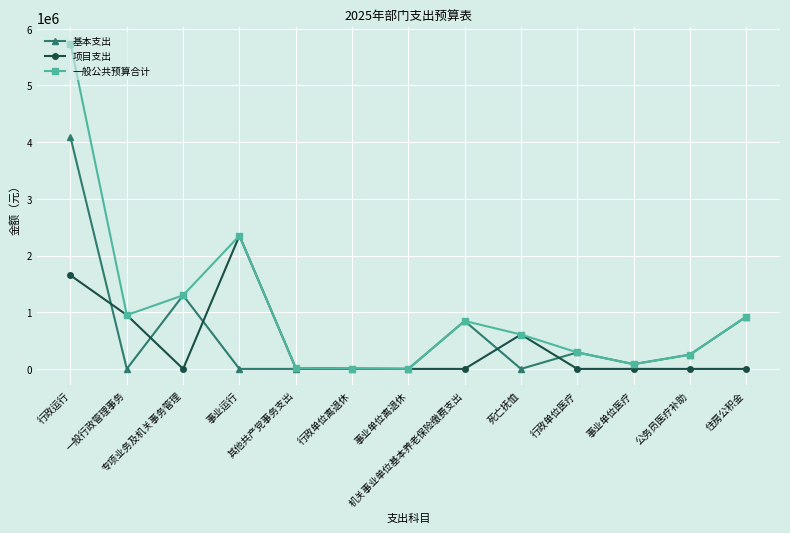

What is the difference between the highest and lowest values at 住房公积金?

921456.0